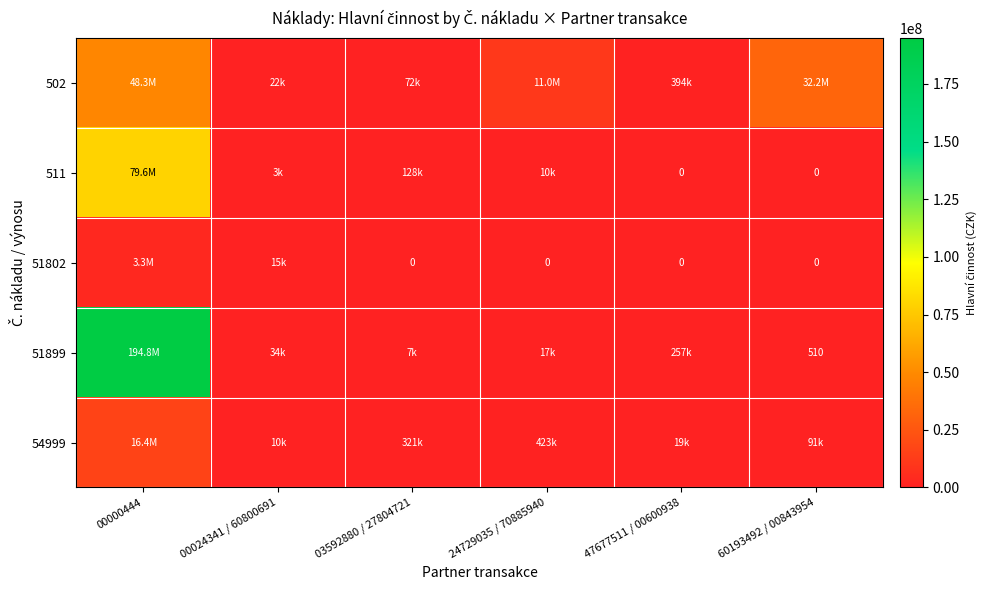

True or false: 502 has a value of 20661339.0 at 60193492 / 00843954.

False